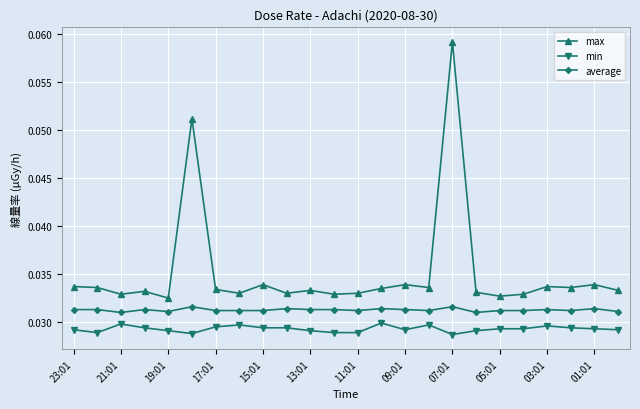

How many lines are shown in the chart?

3